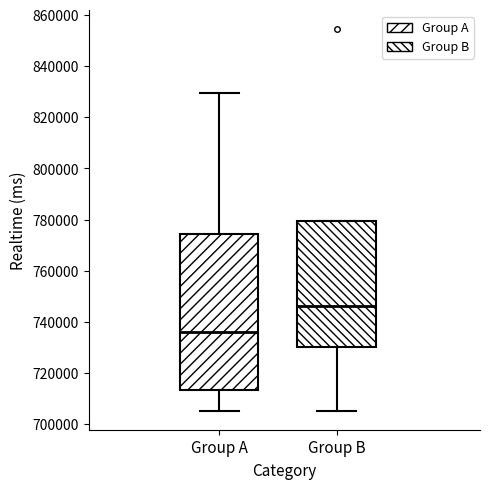

Reading left to right, read every box against the y-axis: the position of its median line, the range the box covers, and the ends of its whiskers. The values are not printed on the chart, so give them approximately, as read against the axis.

Group A: median 736000, box 714000 to 774000, whiskers 706000 to 830000
Group B: median 746000, box 730000 to 780000, whiskers 706000 to 780000